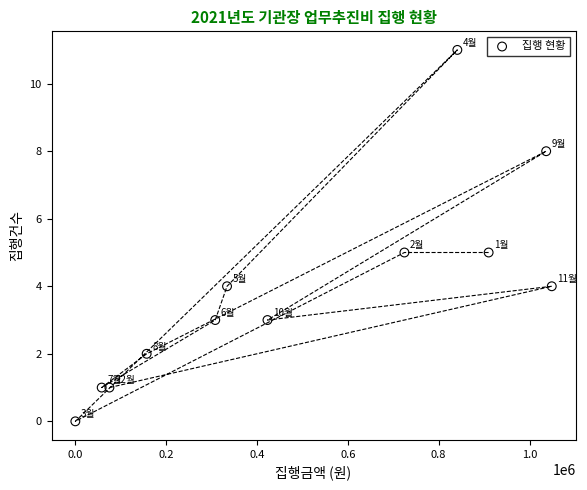

What is the range of Y values (max minus min)?

11